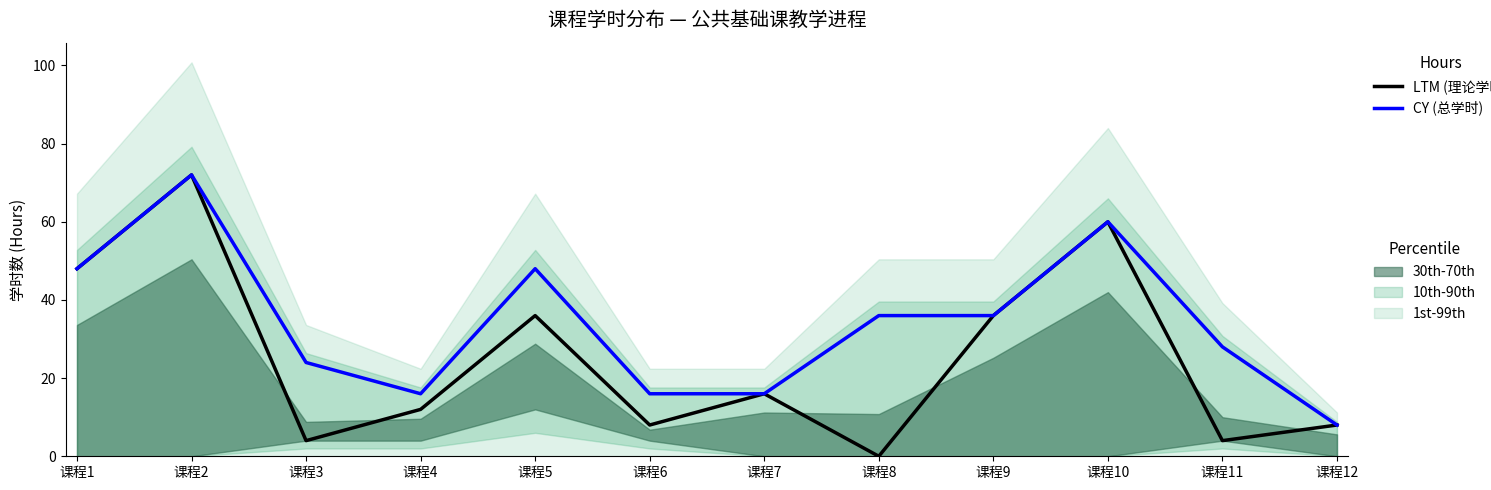

What is the maximum value for LTM?

72